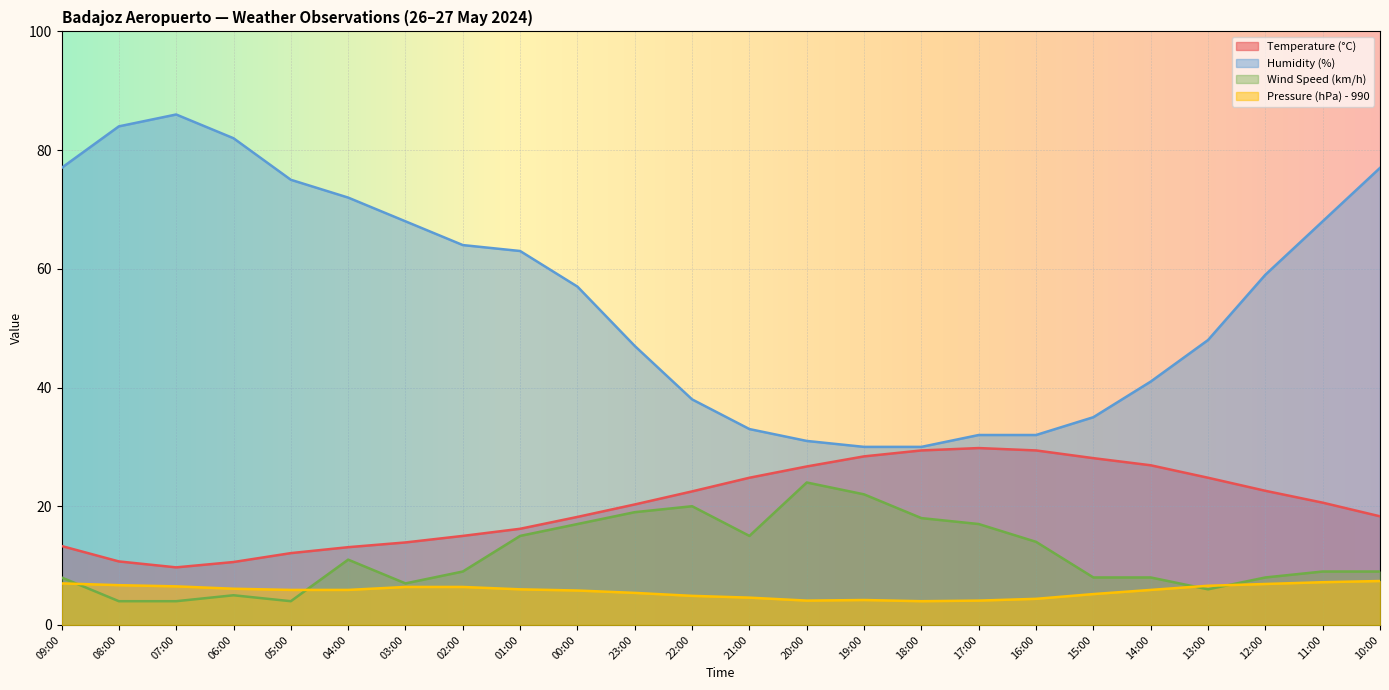

Rank the series at 02:00 from lowest to highest value.

Pressure (hPa) - 990, Wind Speed (km/h), Temperature (°C), Humidity (%)